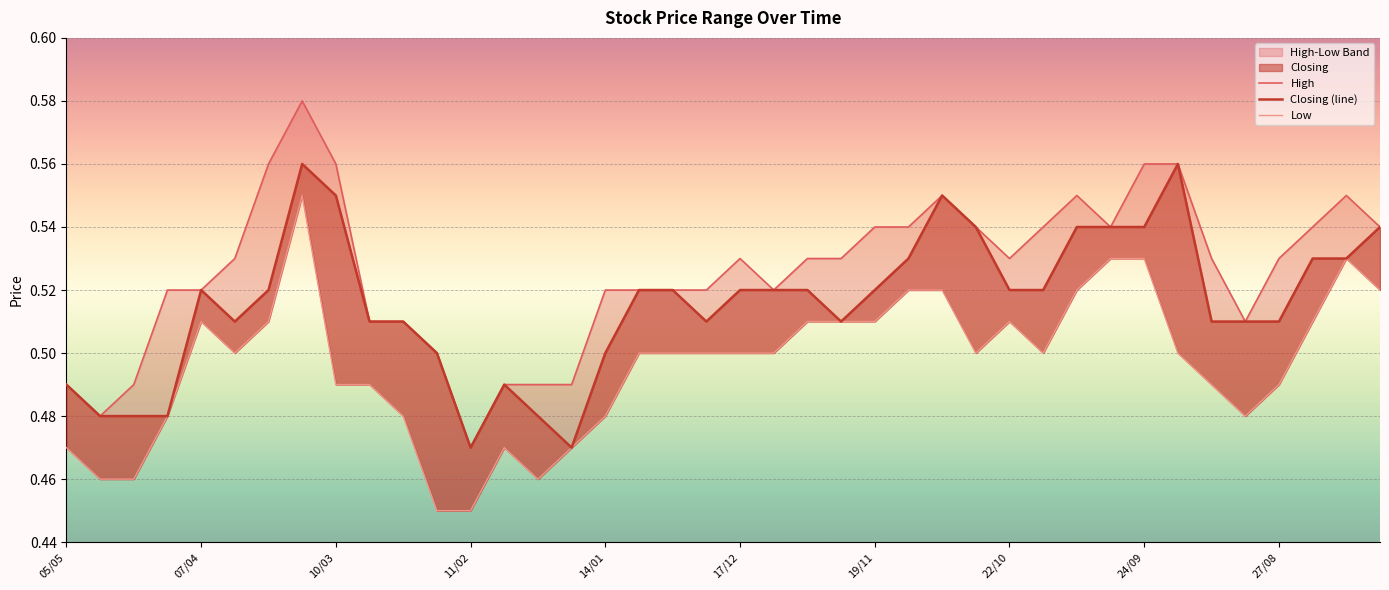

What is the total value across all series at 29?

1.6